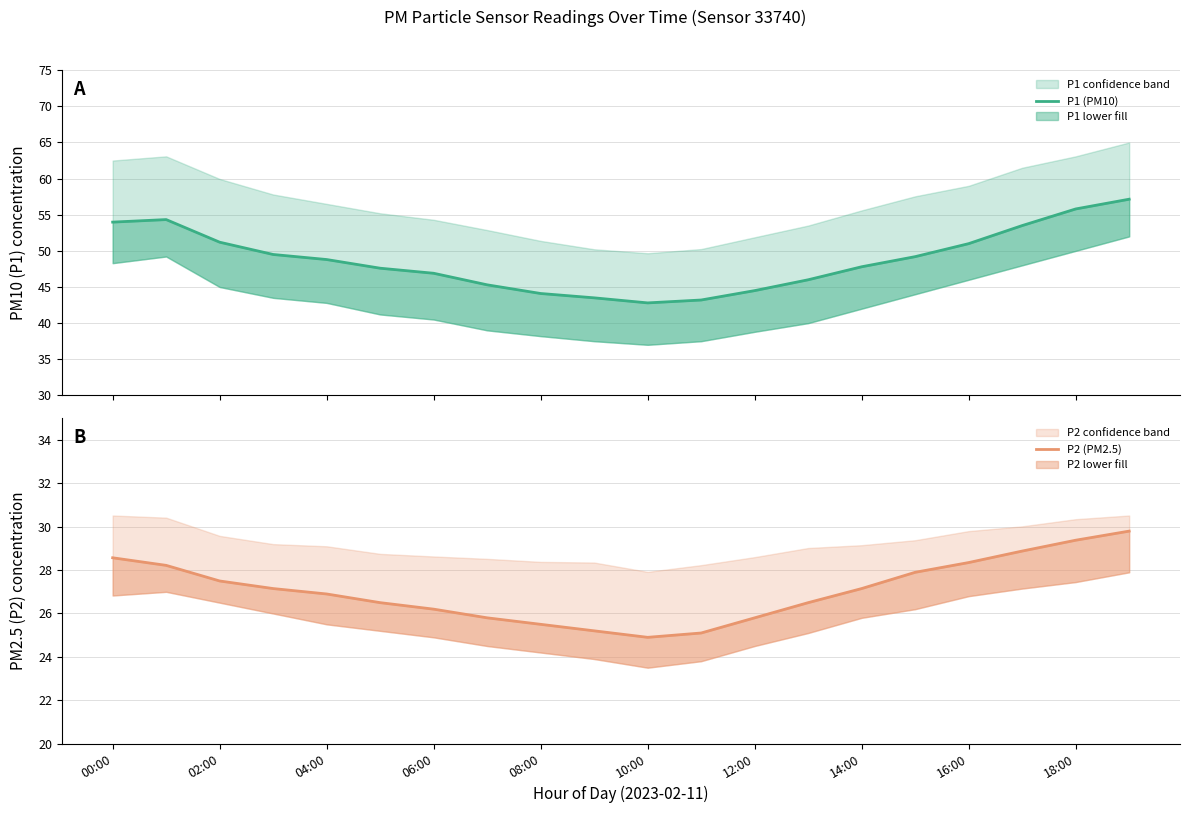

What are all the series names shown in the legend?

P1 (PM10), P2 (PM2.5)